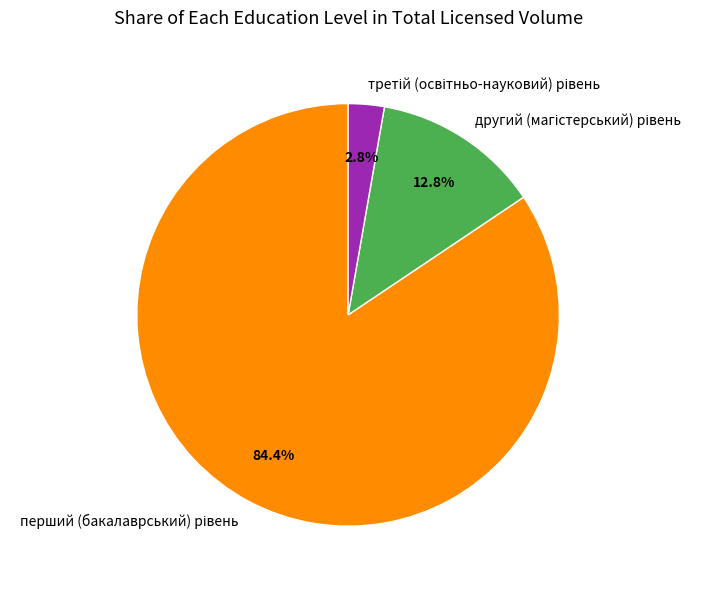

Is there a majority slice in this chart?

Yes